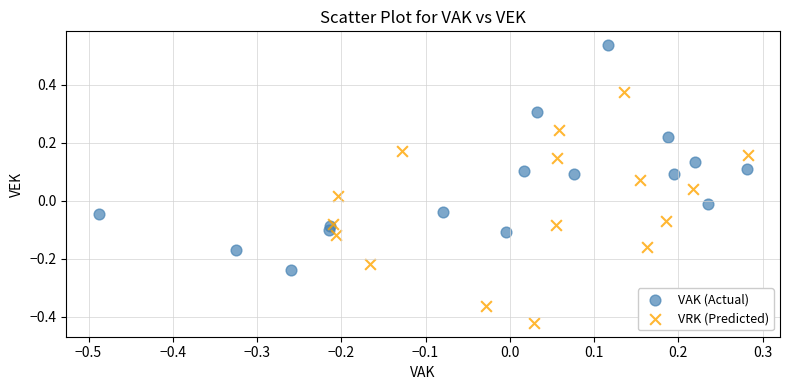

Which series reaches the maximum Y coordinate?

VAK (Actual)